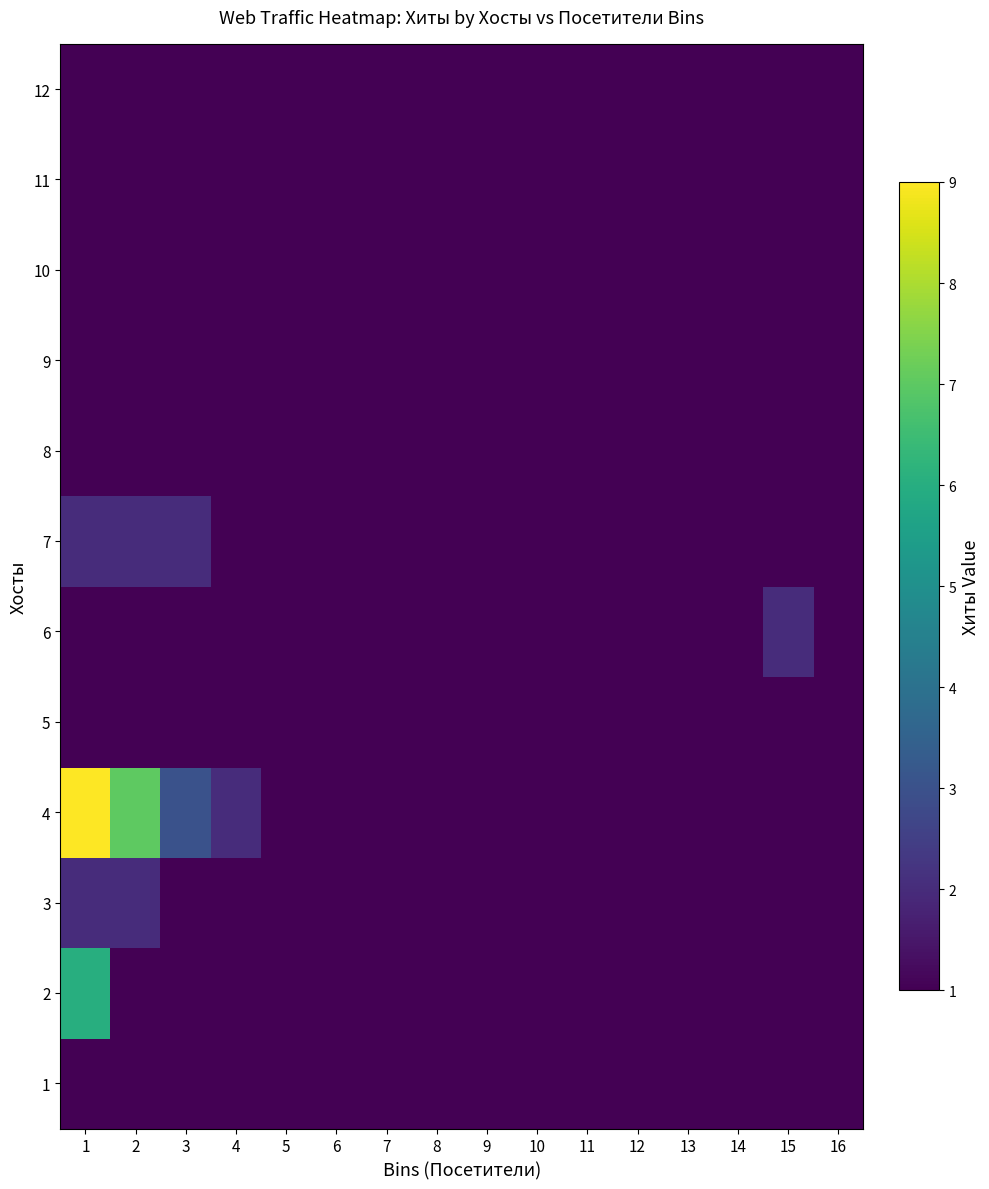

At how many categories does at least one series exceed 5?

2